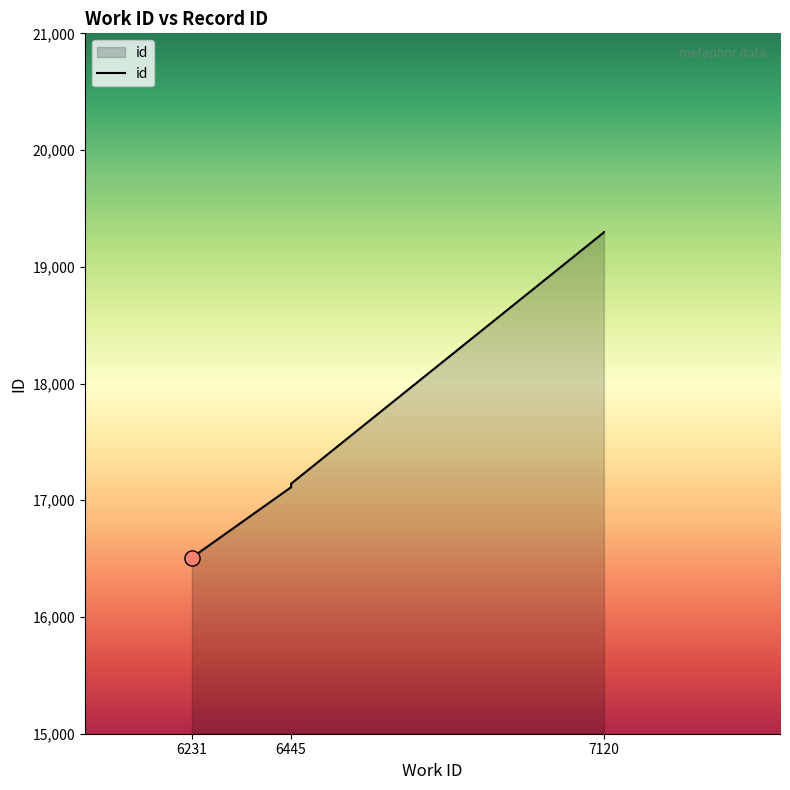

What is the change in value from 6231 to 7120?

+2786